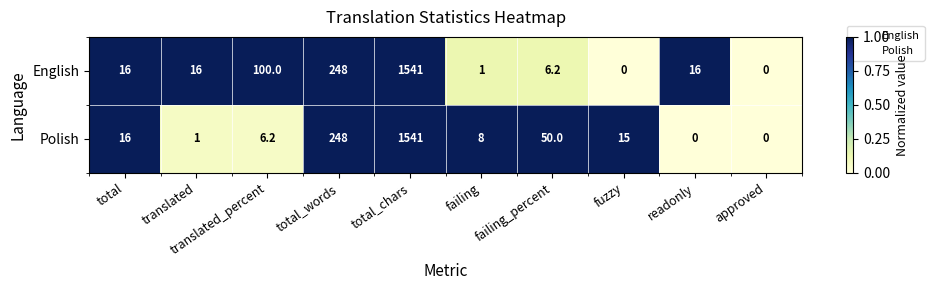

Is it true that English equals 0.6 at failing?

False